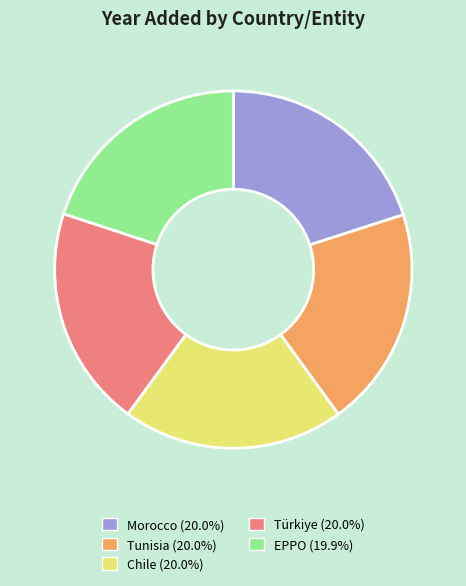

What is the ratio of the value at EPPO to the value at Tunisia?

1.0